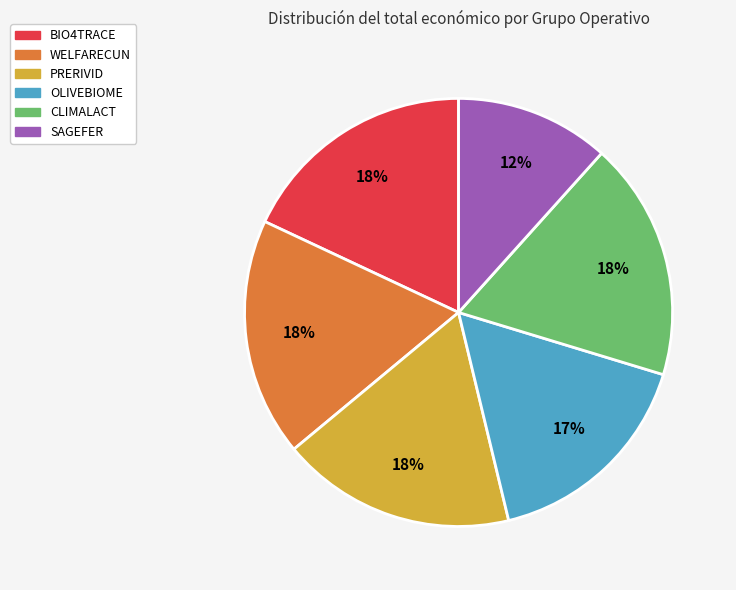

Is it true that WELFARECUN is 18% of the pie?

True